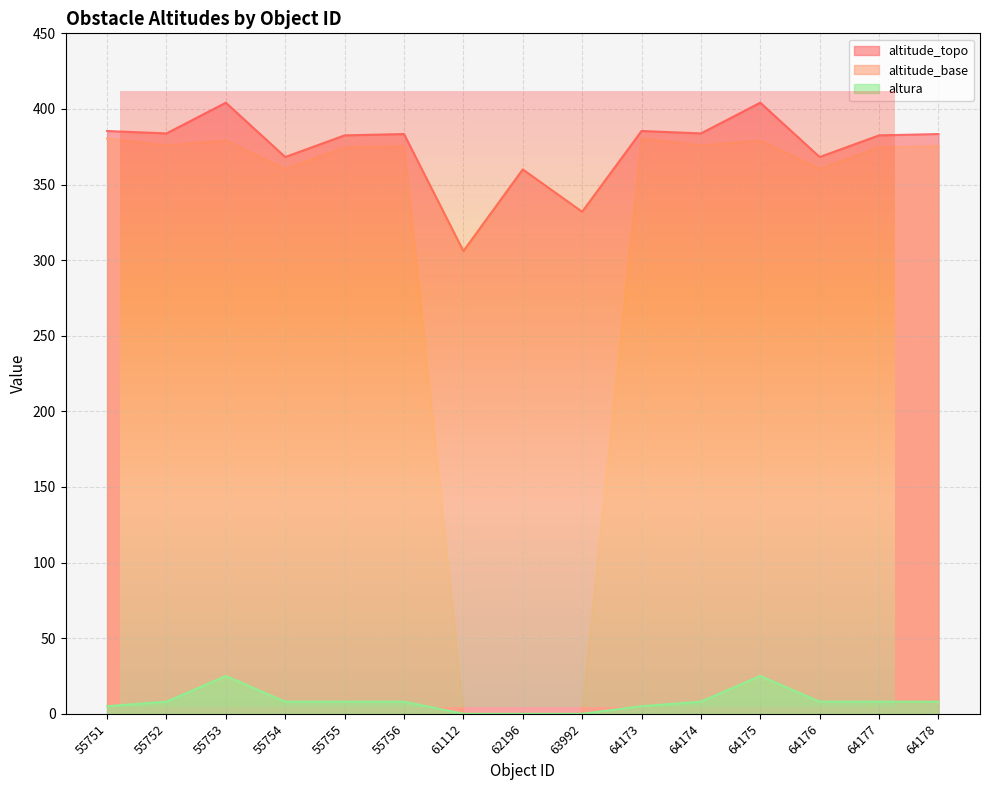

Is it true that altitude_base equals 380.4 at 55751?

True